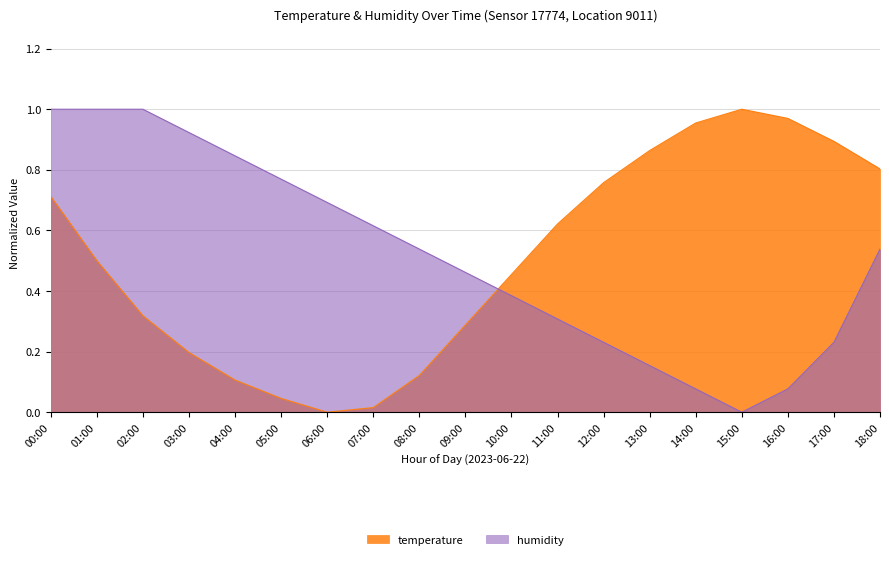

True or false: temperature has more than 1 interior local peaks.

False